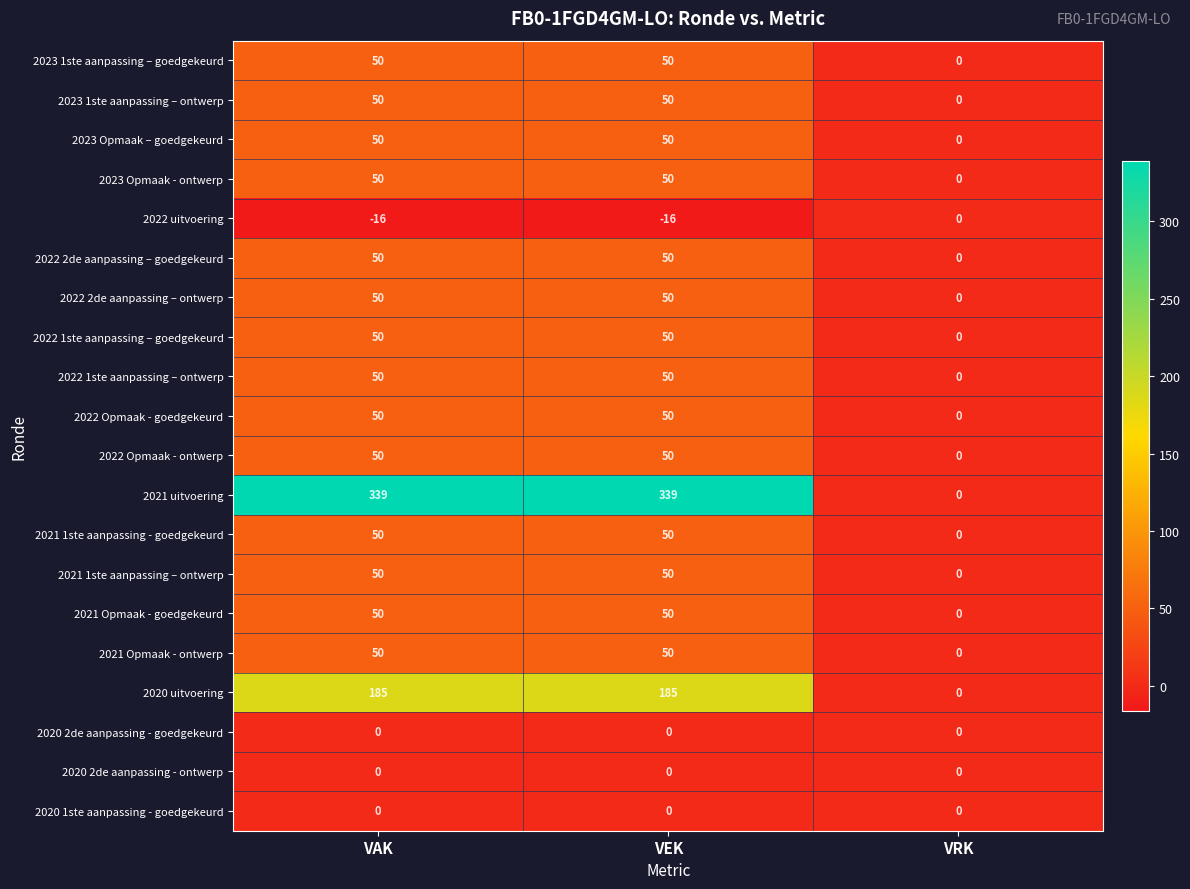

What is the difference between the maximum and minimum values in the 2021 Opmaak - goedgekeurd series?

50